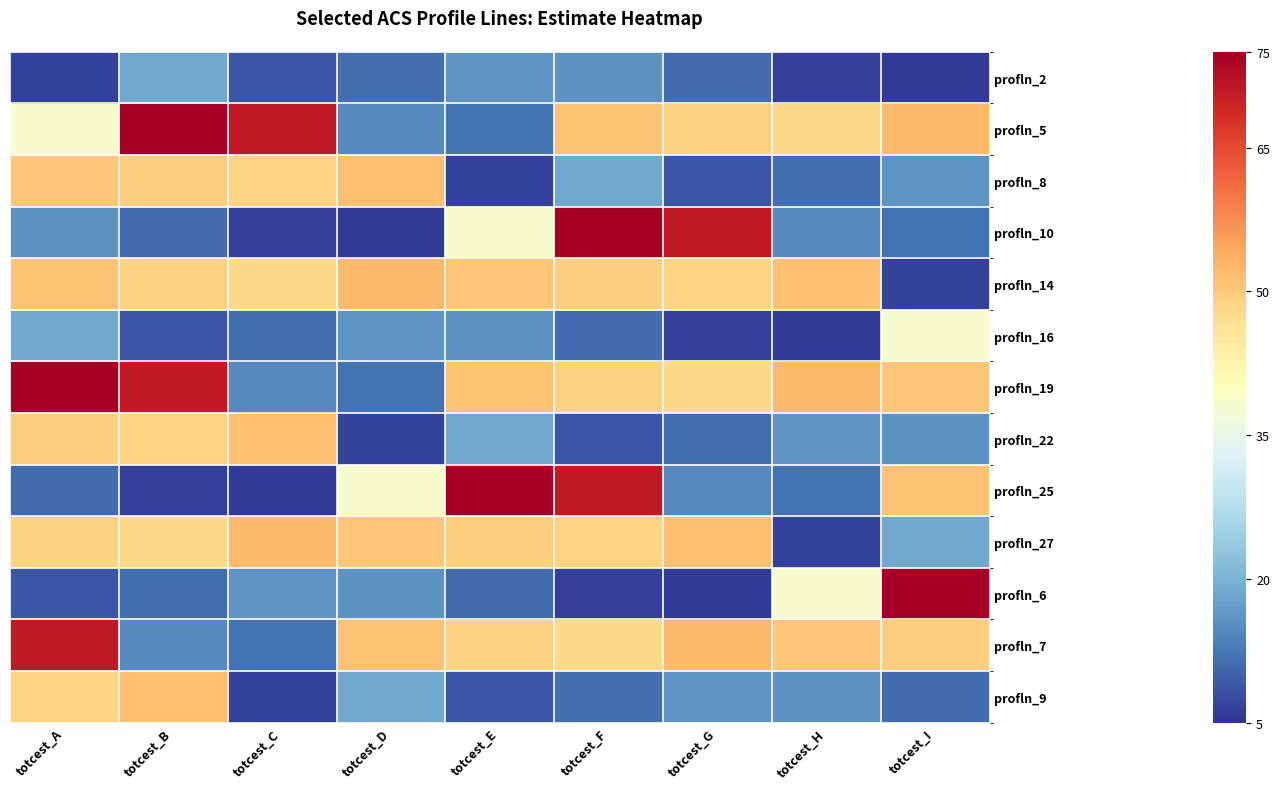

Reading right to left, what are all the values shown in this chart?

profln_2: totcest_I=5.7	totcest_H=6.2	totcest_G=11.2	totcest_F=15.7	totcest_E=16.0	totcest_D=11.5	totcest_C=8.7	totcest_B=18.4	totcest_A=6.6
profln_5: totcest_I=52.1	totcest_H=47.9	totcest_G=48.9	totcest_F=51.1	totcest_E=11.9	totcest_D=14.7	totcest_C=71.1	totcest_B=75.0	totcest_A=38.1
profln_8: totcest_I=16.0	totcest_H=11.5	totcest_G=8.7	totcest_F=18.4	totcest_E=6.6	totcest_D=51.3	totcest_C=48.7	totcest_B=49.5	totcest_A=50.5
profln_10: totcest_I=11.9	totcest_H=14.7	totcest_G=71.1	totcest_F=75.0	totcest_E=38.1	totcest_D=5.7	totcest_C=6.2	totcest_B=11.2	totcest_A=15.7
profln_14: totcest_I=6.6	totcest_H=51.3	totcest_G=48.7	totcest_F=49.5	totcest_E=50.5	totcest_D=52.1	totcest_C=47.9	totcest_B=48.9	totcest_A=51.1
profln_16: totcest_I=38.1	totcest_H=5.7	totcest_G=6.2	totcest_F=11.2	totcest_E=15.7	totcest_D=16.0	totcest_C=11.5	totcest_B=8.7	totcest_A=18.4
profln_19: totcest_I=50.5	totcest_H=52.1	totcest_G=47.9	totcest_F=48.9	totcest_E=51.1	totcest_D=11.9	totcest_C=14.7	totcest_B=71.1	totcest_A=75.0
profln_22: totcest_I=15.7	totcest_H=16.0	totcest_G=11.5	totcest_F=8.7	totcest_E=18.4	totcest_D=6.6	totcest_C=51.3	totcest_B=48.7	totcest_A=49.5
profln_25: totcest_I=51.1	totcest_H=11.9	totcest_G=14.7	totcest_F=71.1	totcest_E=75.0	totcest_D=38.1	totcest_C=5.7	totcest_B=6.2	totcest_A=11.2
profln_27: totcest_I=18.4	totcest_H=6.6	totcest_G=51.3	totcest_F=48.7	totcest_E=49.5	totcest_D=50.5	totcest_C=52.1	totcest_B=47.9	totcest_A=48.9
profln_6: totcest_I=75.0	totcest_H=38.1	totcest_G=5.7	totcest_F=6.2	totcest_E=11.2	totcest_D=15.7	totcest_C=16.0	totcest_B=11.5	totcest_A=8.7
profln_7: totcest_I=49.5	totcest_H=50.5	totcest_G=52.1	totcest_F=47.9	totcest_E=48.9	totcest_D=51.1	totcest_C=11.9	totcest_B=14.7	totcest_A=71.1
profln_9: totcest_I=11.2	totcest_H=15.7	totcest_G=16.0	totcest_F=11.5	totcest_E=8.7	totcest_D=18.4	totcest_C=6.6	totcest_B=51.3	totcest_A=48.7